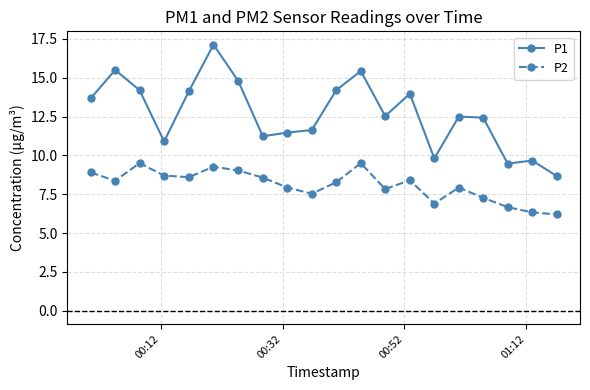

Rank the series by their maximum value, from lowest to highest.

P2, P1